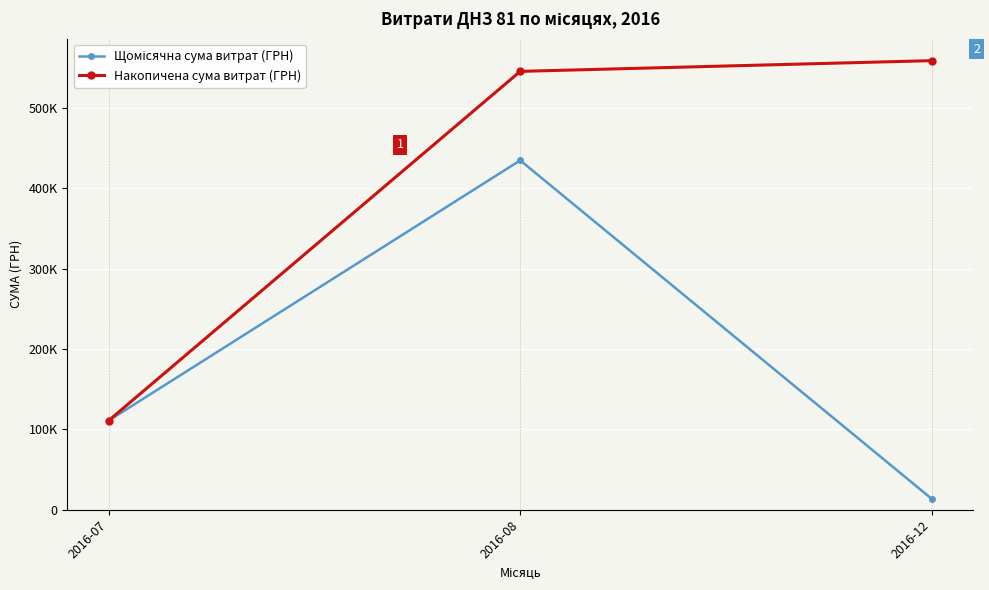

Which series has the widest spread of values?

Накопичена сума витрат (ГРН)